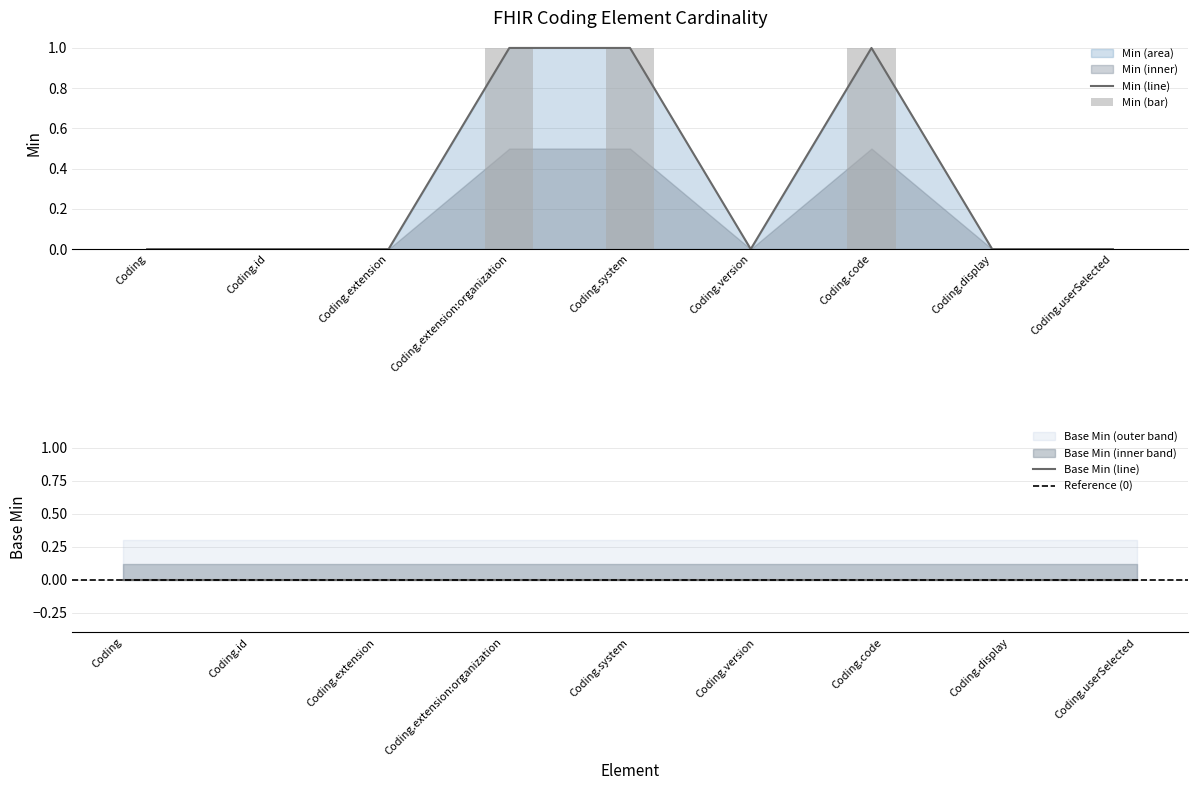

Count the number of categories in the chart.

9